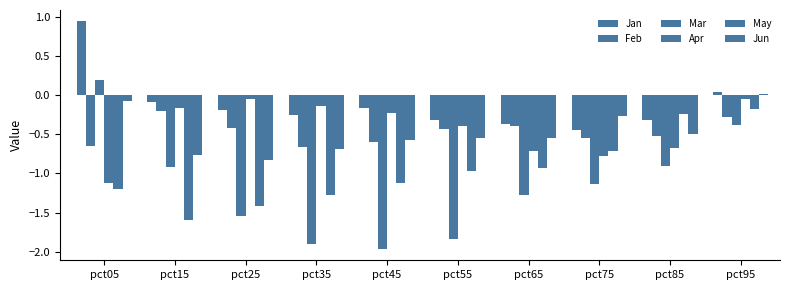

At pct15, list the series in order from largest to smallest.

Jan, Apr, Feb, Jun, Mar, May